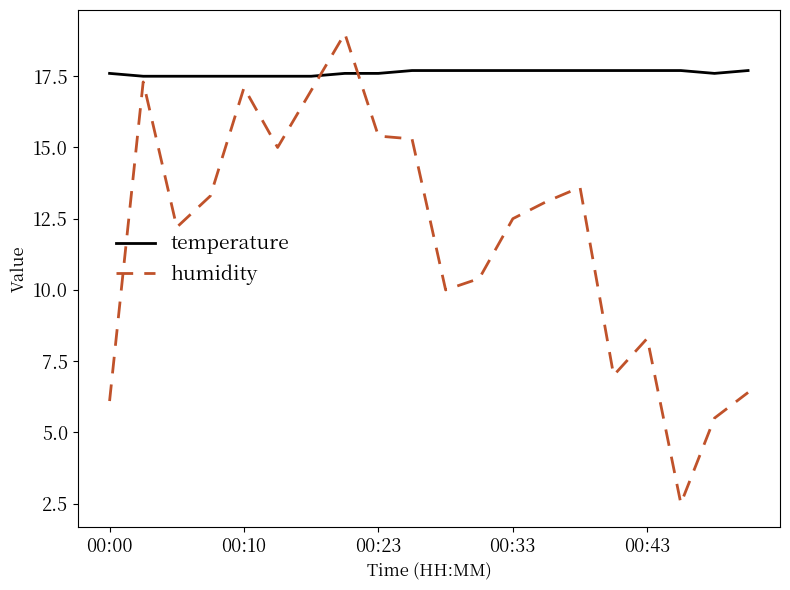

Which series has the largest total across all categories?

temperature